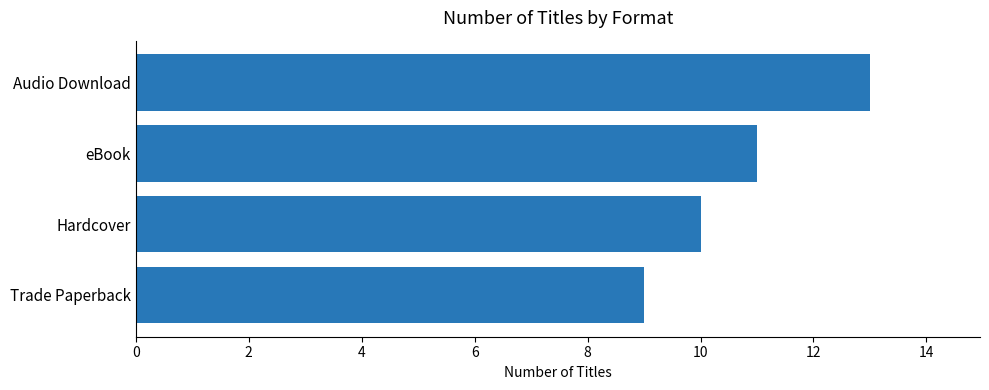

Rank the categories by value from lowest to highest.

Trade Paperback, Hardcover, eBook, Audio Download